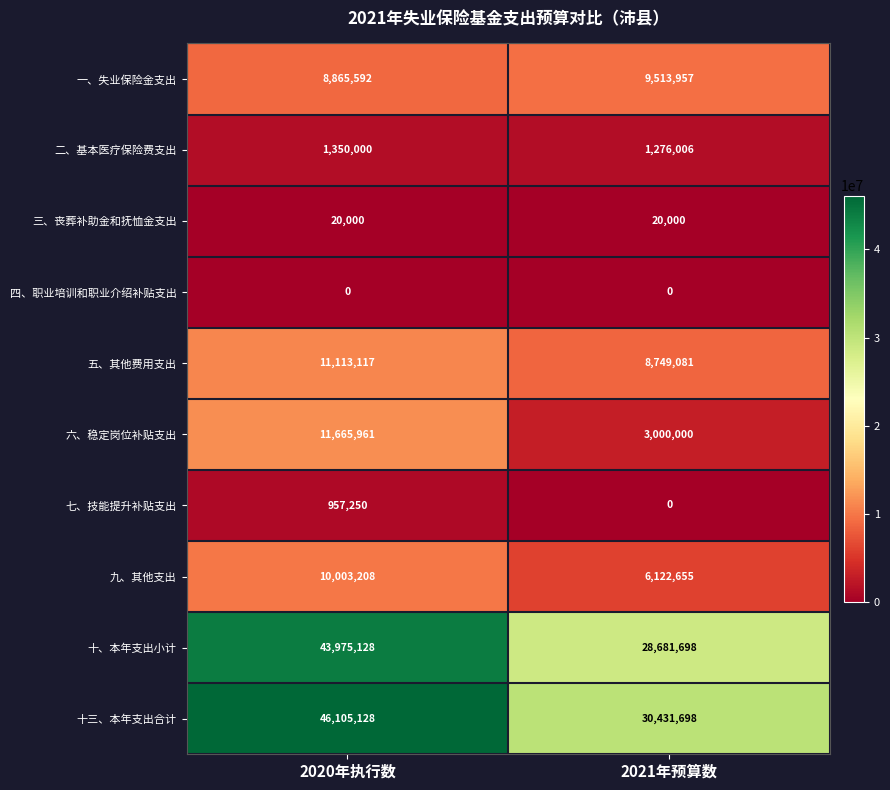

Rank the series by their maximum value, from lowest to highest.

四、职业培训和职业介绍补贴支出, 三、丧葬补助金和抚恤金支出, 七、技能提升补贴支出, 二、基本医疗保险费支出, 一、失业保险金支出, 九、其他支出, 五、其他费用支出, 六、稳定岗位补贴支出, 十、本年支出小计, 十三、本年支出合计